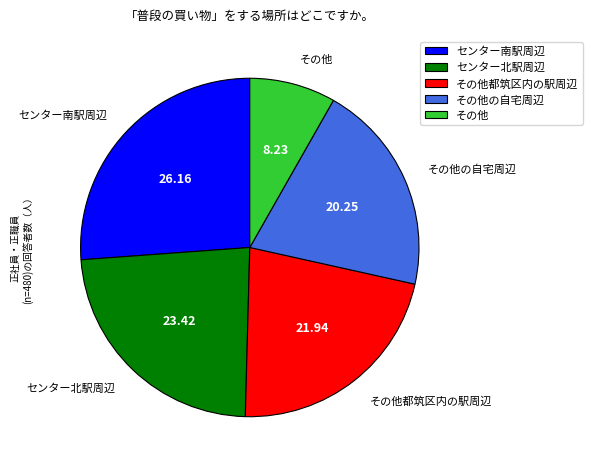

Is センター北駅周辺 the majority of the pie?

No